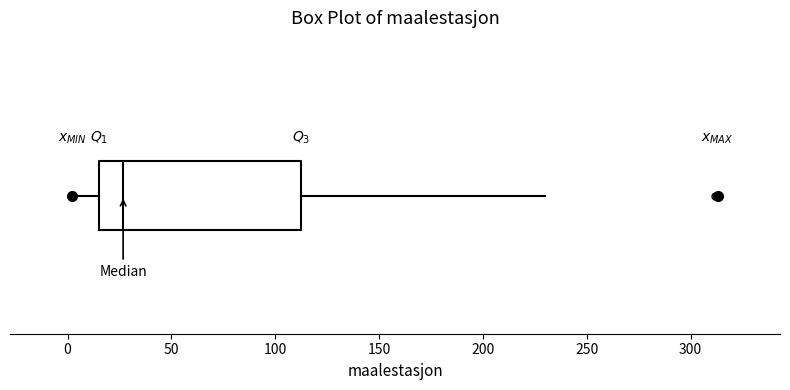

Read this box plot against the x-axis: the position of the median line, the range covered by the box, and the ends of both whiskers. The values are not printed on the chart, so give them approximately, as read against the axis.

median 25, box 15 to 110, whiskers 0 to 230